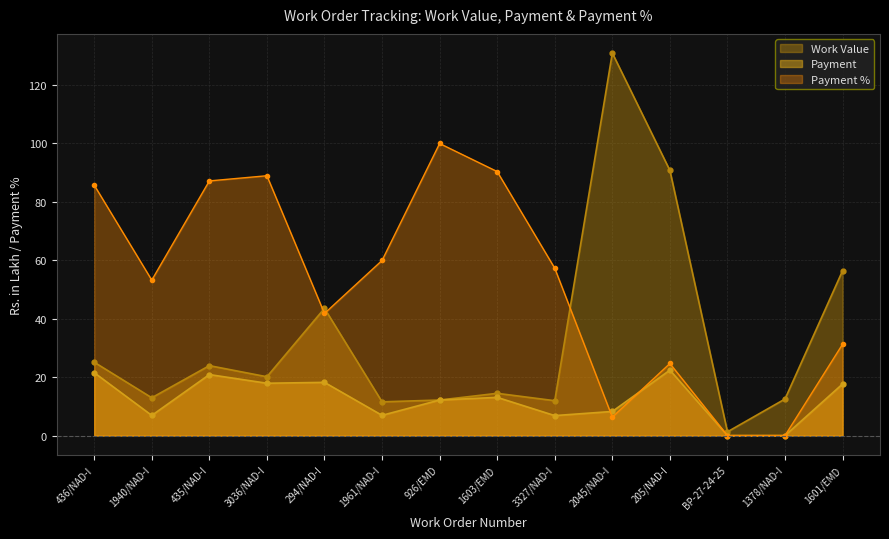

Reading left to right, list all the values displayed in this chart.

Work Value: 25.1	12.9	23.9	20.1	43.5	11.5	12.2	14.5	11.9	131.0	90.8	1.3	12.5	56.4
Payment: 21.5	6.9	20.9	17.9	18.2	6.9	12.2	13.1	6.8	8.2	22.4	0.0	0.0	17.7
Payment %: 85.8	53.2	87.2	89.0	41.8	60.0	100.0	90.4	57.3	6.3	24.7	0.0	0.0	31.3